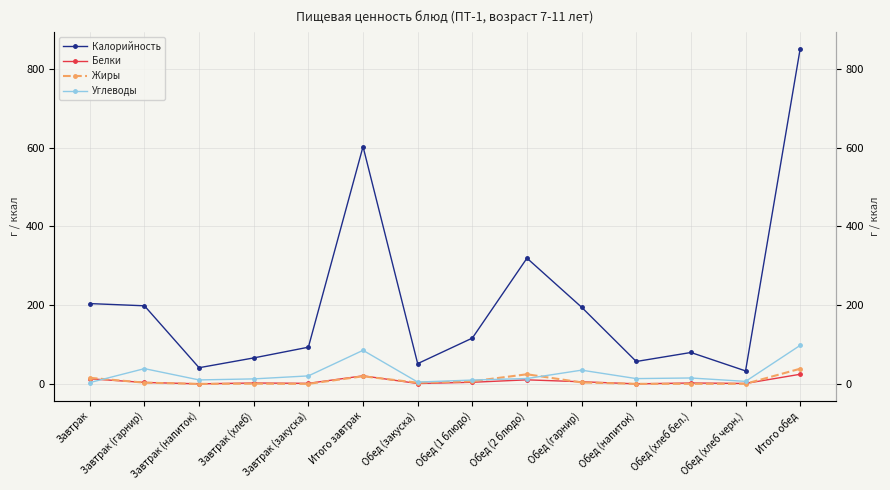

What are all the series names shown in the legend?

Калорийность, Белки, Жиры, Углеводы